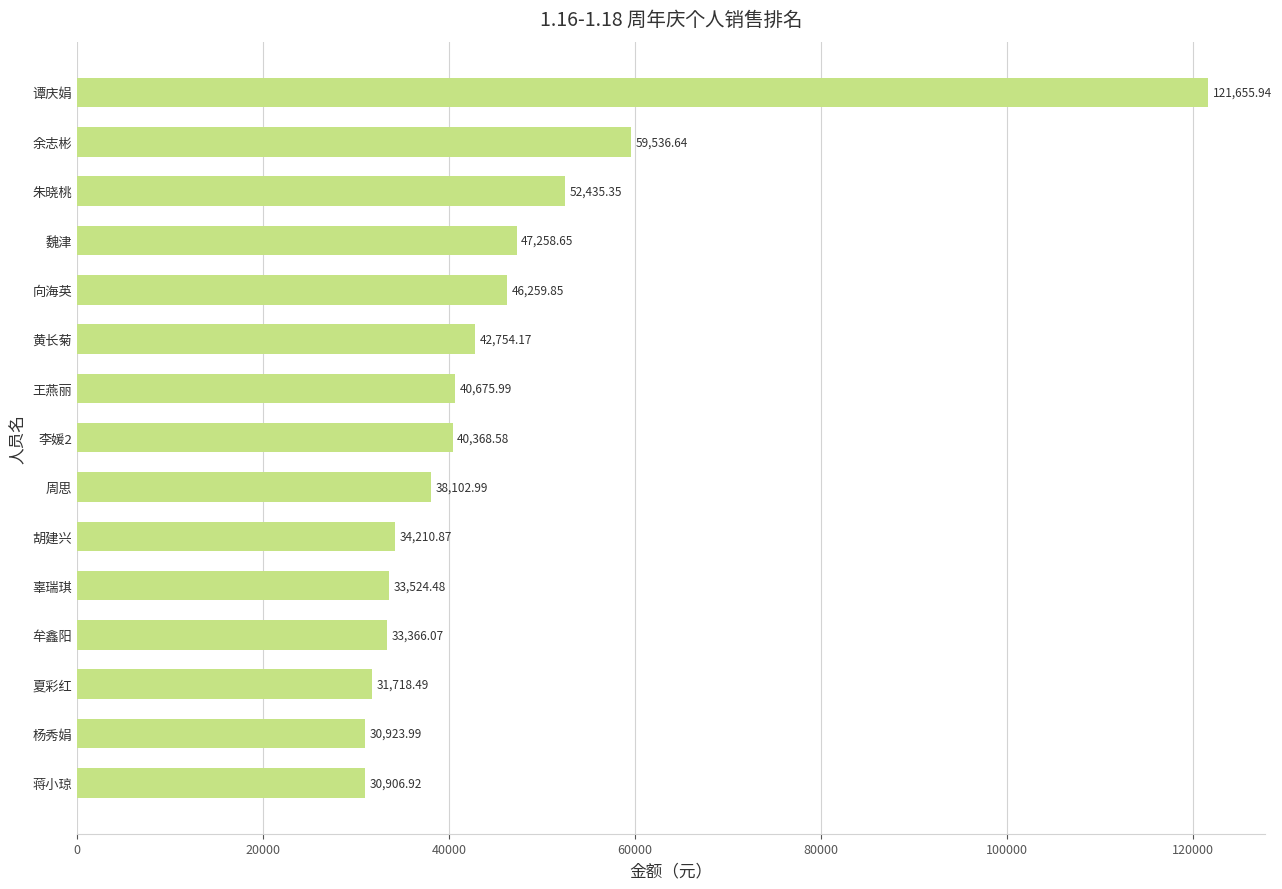

Does the chart contain any negative values?

No